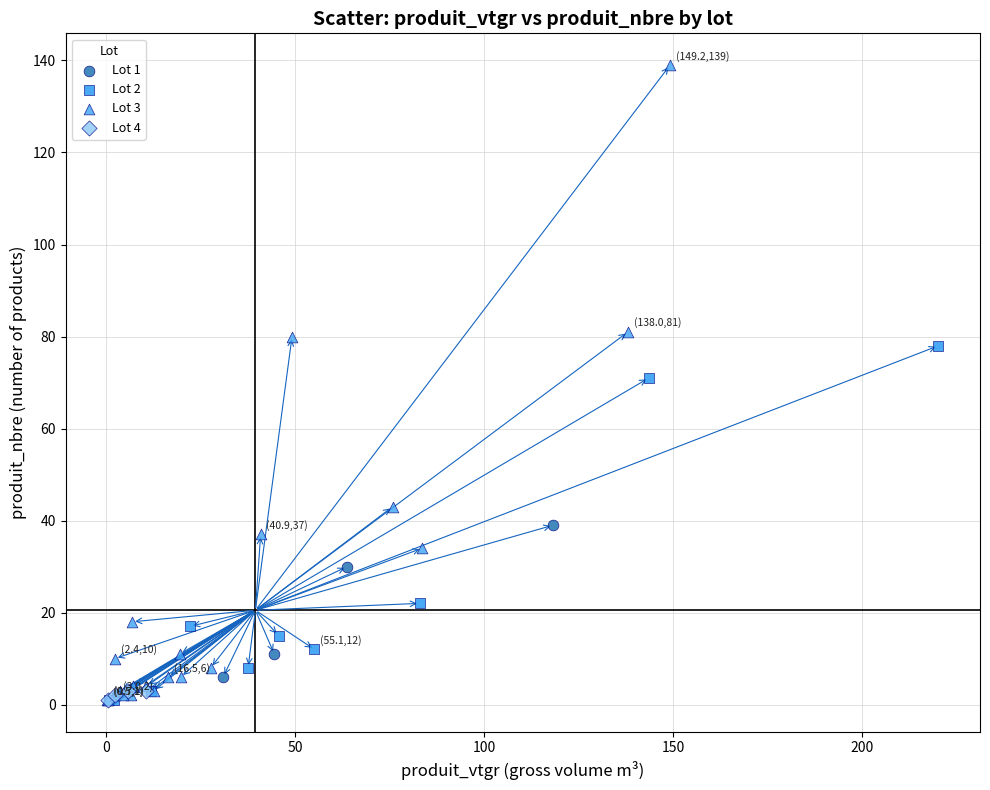

Which series has the widest spread of Y values?

Lot 3